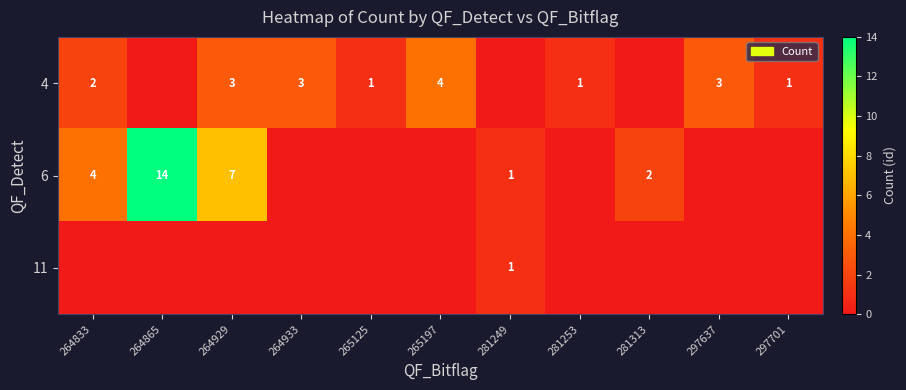

True or false: 6 has a value of 4 at 264833.

True